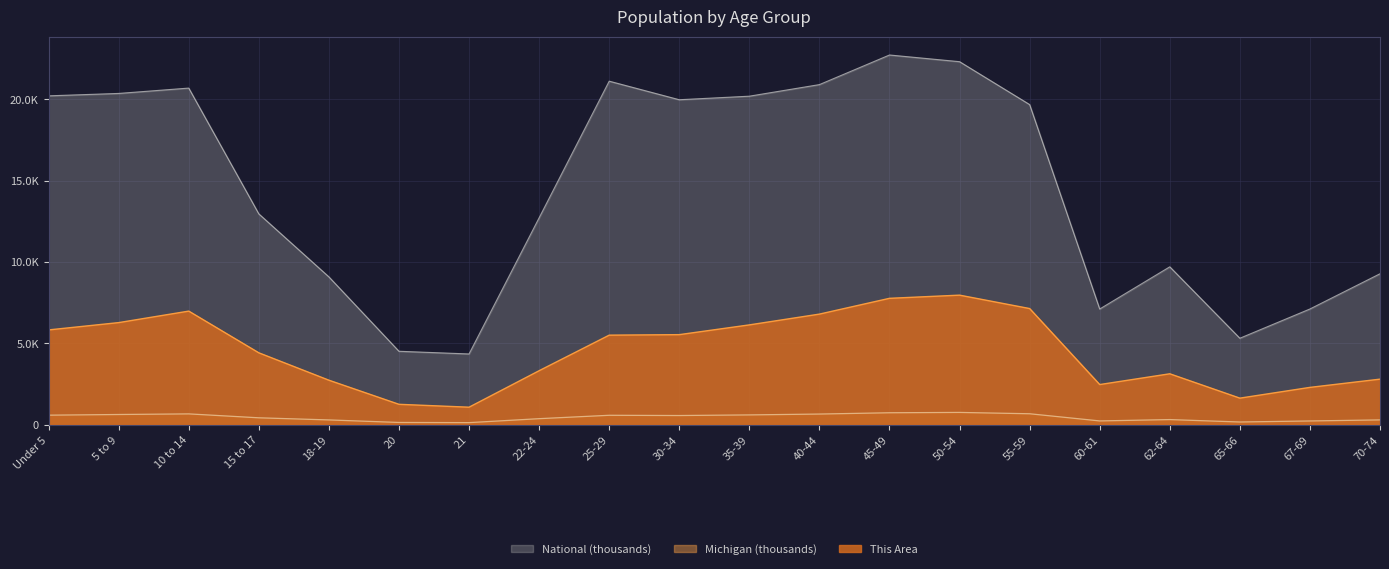

Reading right to left, transcribe all the data shown in this chart.

This Area: 2808.0	2302.0	1642.0	3137.0	2476.0	7142.0	7965.0	7770.0	6801.0	6139.0	5540.0	5509.0	3326.0	1086.0	1263.0	2743.0	4424.0	6985.0	6279.0	5830.0
Michigan: 306.1	241.3	177.3	325.7	243.1	683.2	765.5	744.6	665.5	612.5	574.6	589.6	381.2	138.5	149.3	304.8	434.8	675.2	637.8	596.3
National: 9278.2	7115.4	5319.9	9704.2	7113.7	19664.8	22298.1	22708.6	20891.0	20179.6	19962.1	21101.8	12712.6	4354.3	4519.1	9086.1	12954.3	20677.2	20348.7	20201.4